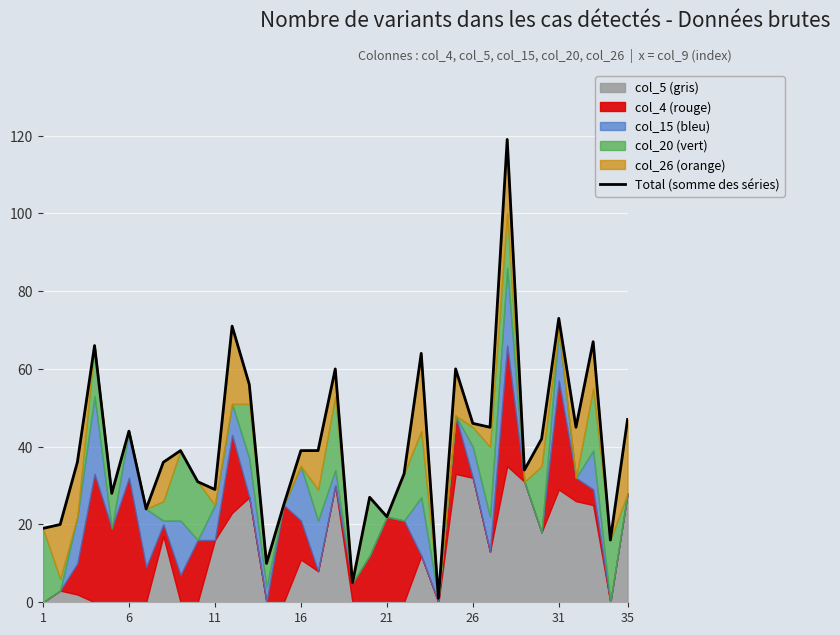

What is the difference between the second highest and minimum values?

72